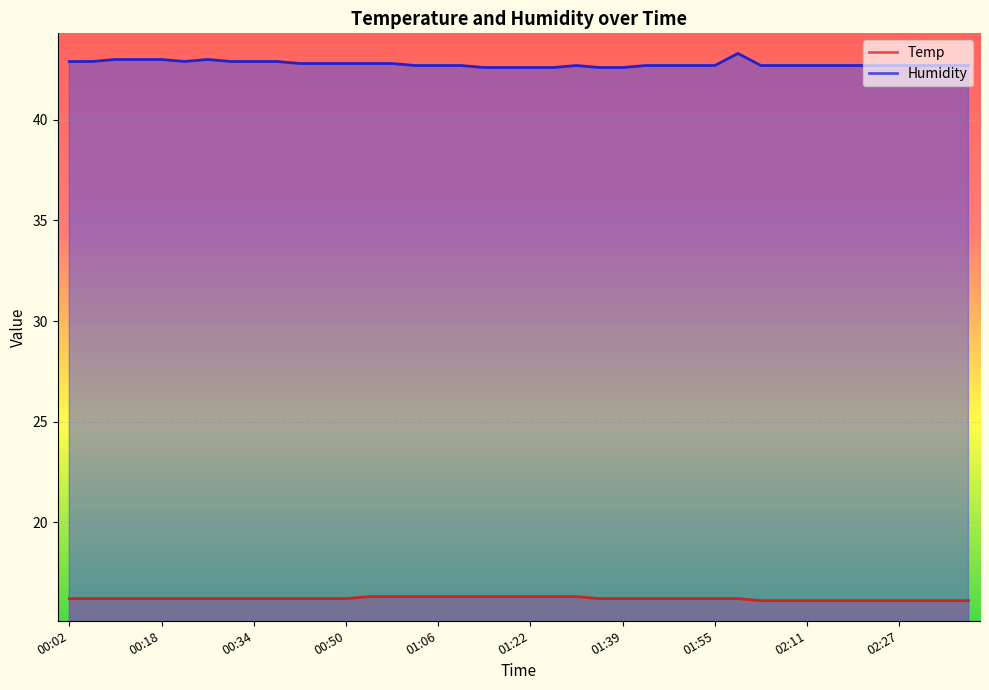

True or false: Temp and Humidity cross at least once.

False